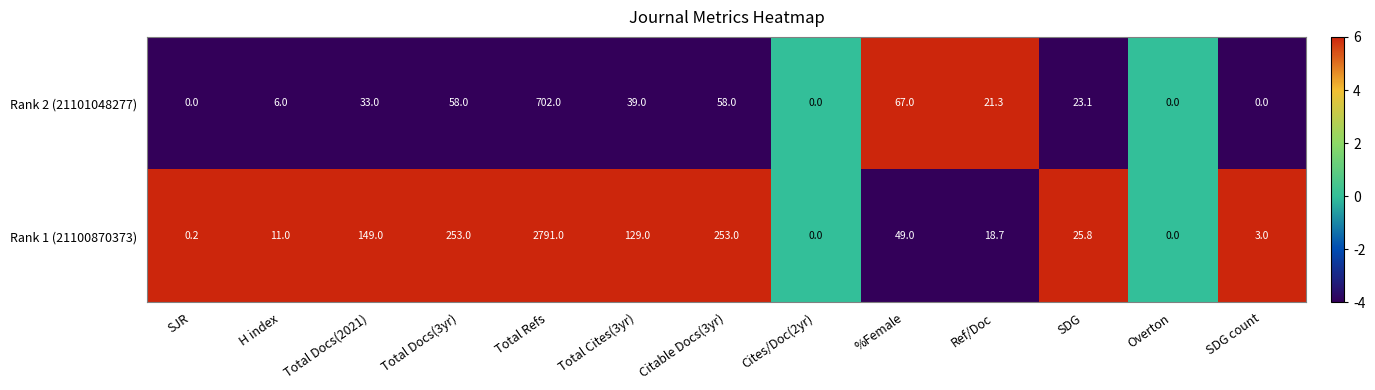

At SDG count, list the series in order from largest to smallest.

Rank 1 (21100870373), Rank 2 (21101048277)